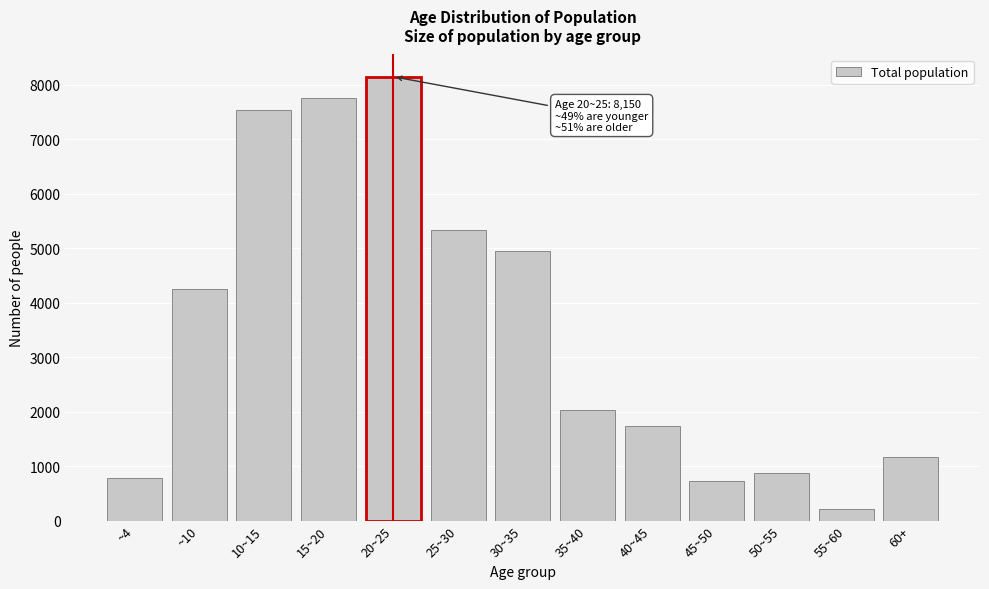

Reading left to right, what are all the values shown in this chart?

785	4244	7535	7765	8150	5333	4958	2040	1745	724	873	207	1169